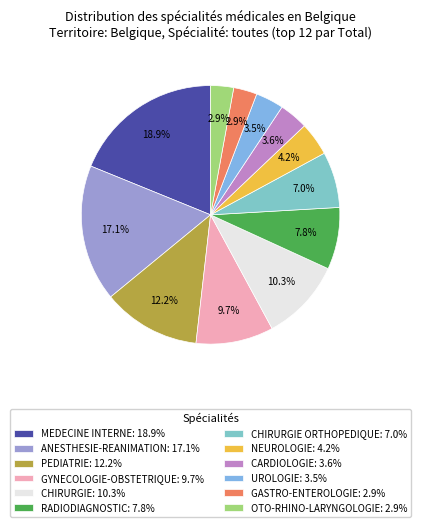

Is there a majority slice in this chart?

No